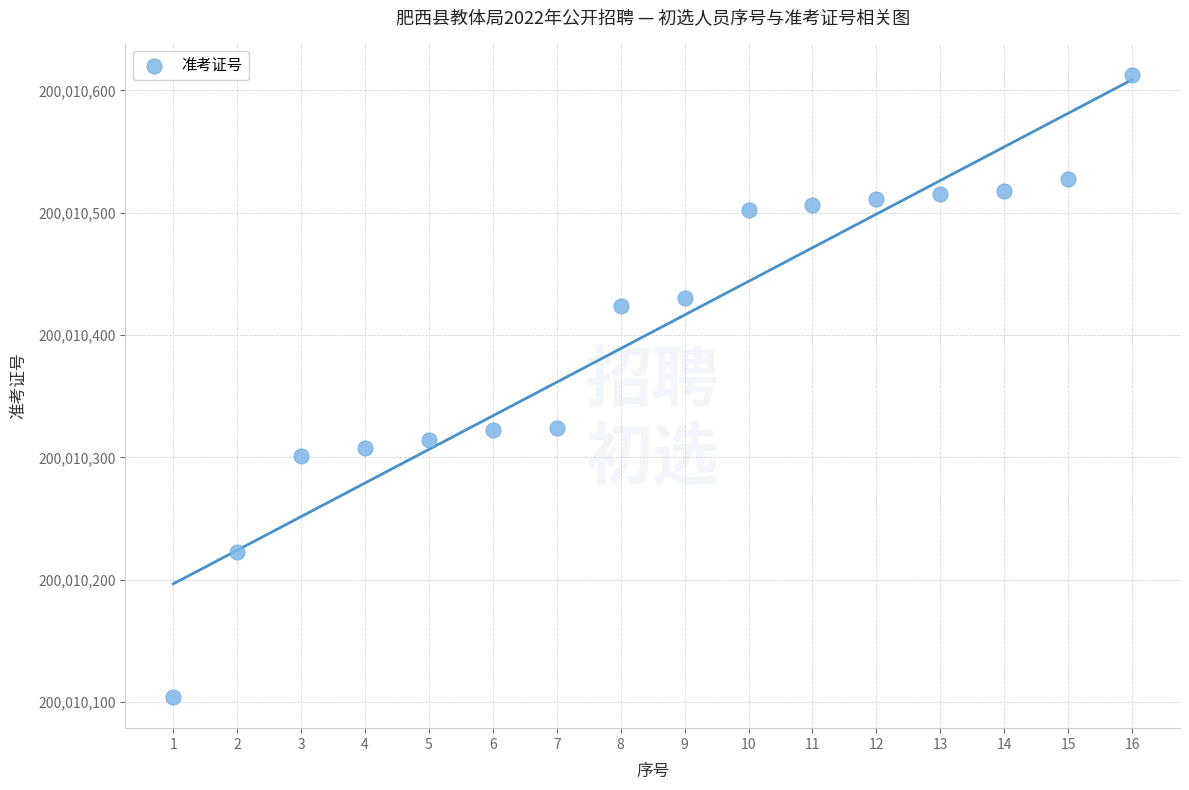

What is the range of Y values (max minus min)?

509